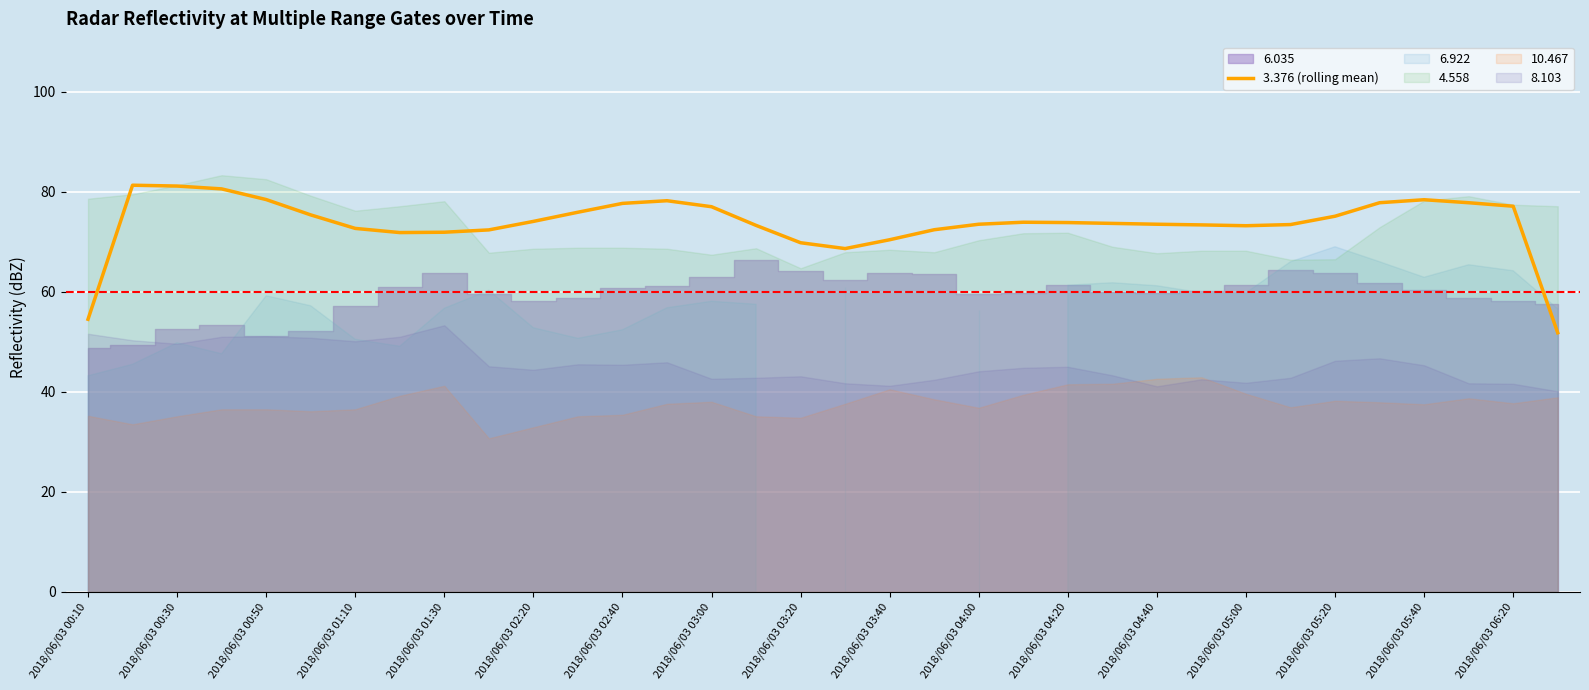

True or false: 3.376 (rolling mean) has a value of 77.1 at 2018/06/03 06:20.

True